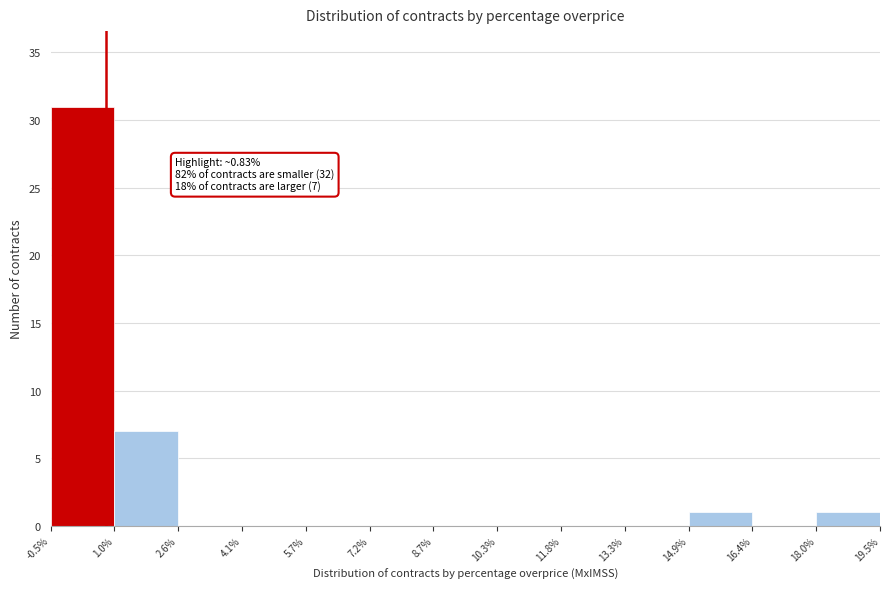

Which range on the x-axis has the tallest bar?

-0.5% to 1.0%